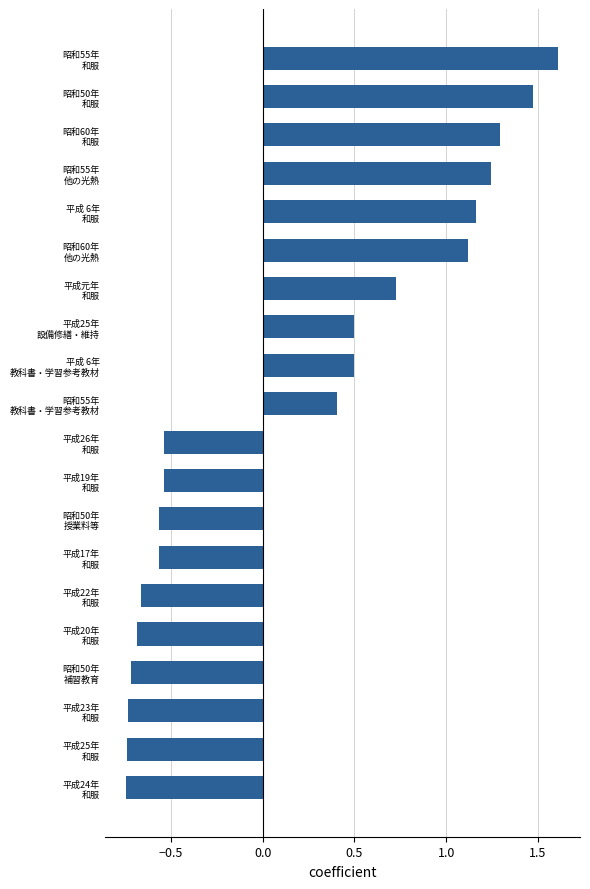

What is the greatest value displayed?

1.6